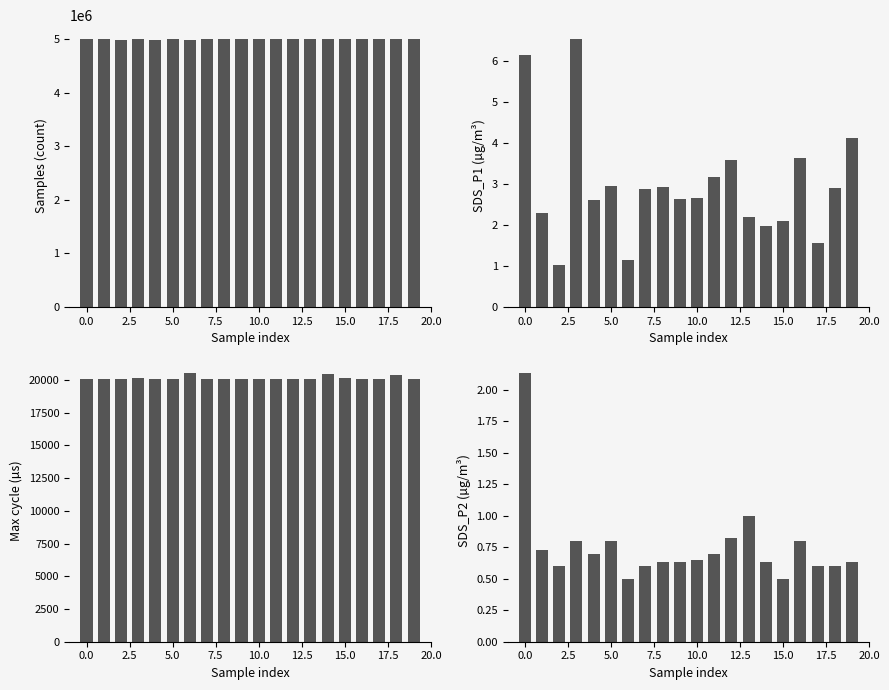

What is the value of the SDS_P2 bar at the 6th from the left?

0.8